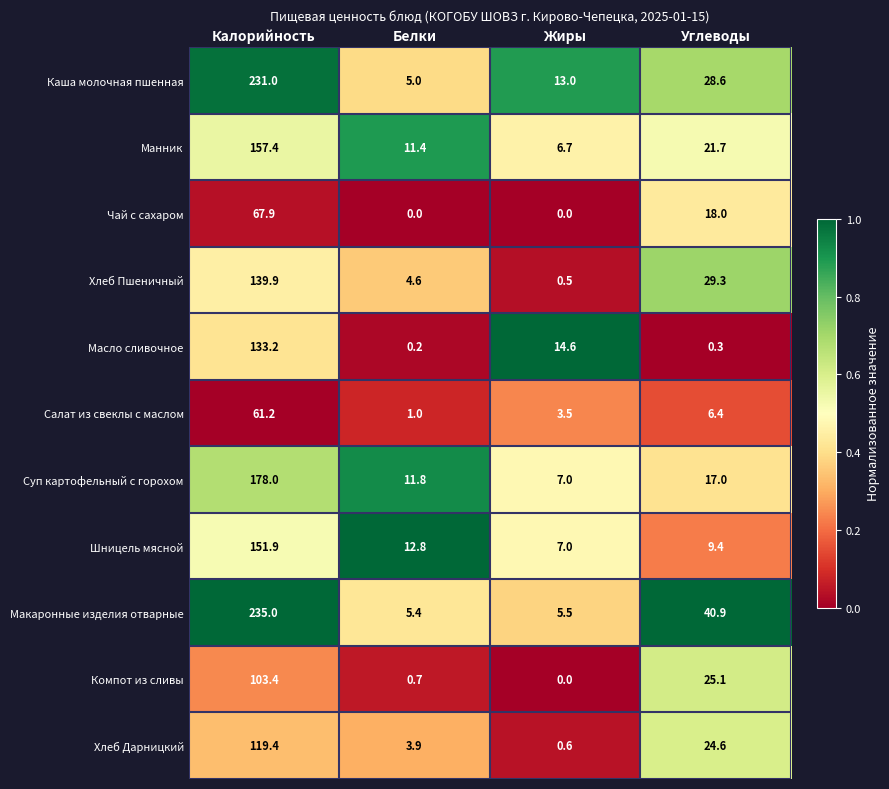

Where is Шницель мясной nearest to the value 79?

Белки